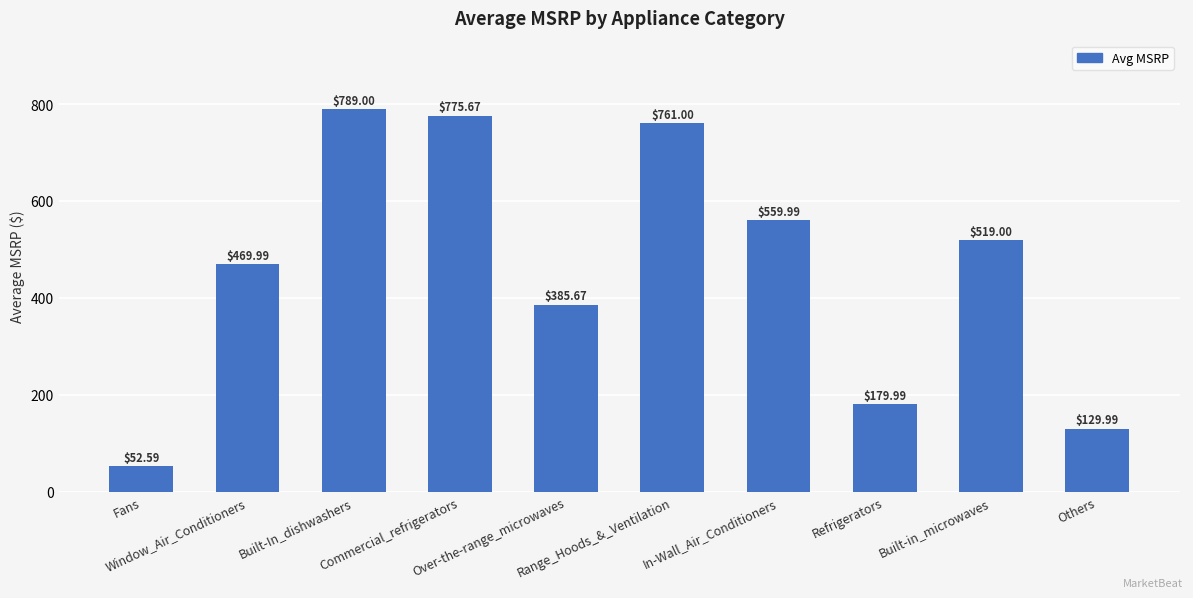

Rank the categories by value from highest to lowest.

Built-In_dishwashers, Commercial_refrigerators, Range_Hoods_&_Ventilation, In-Wall_Air_Conditioners, Built-in_microwaves, Window_Air_Conditioners, Over-the-range_microwaves, Refrigerators, Others, Fans